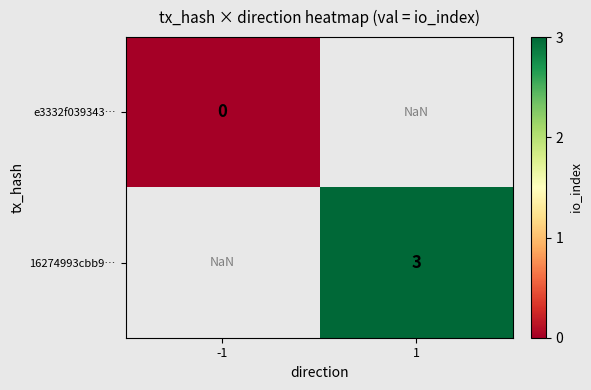

The 16274993cbb9… series shows 3.0 at 1. True or false?

True